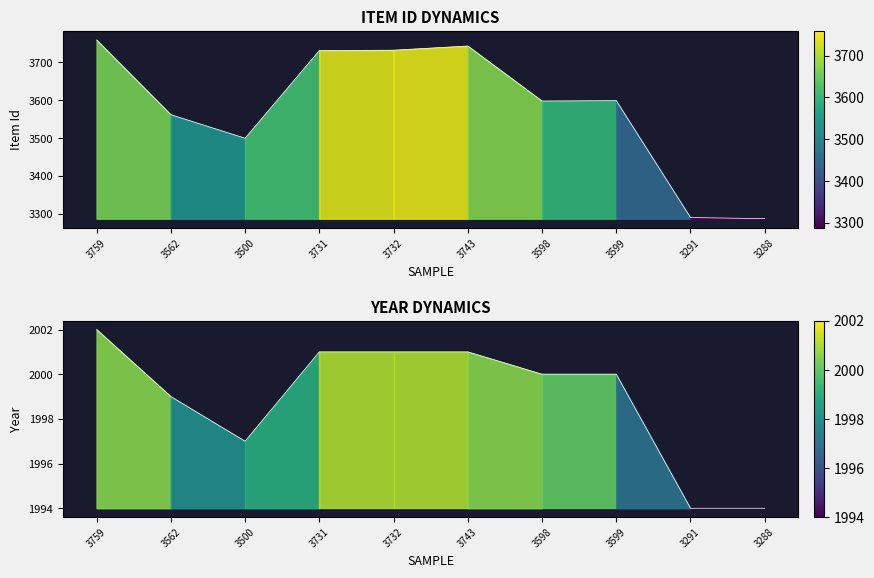

Where is Year nearest to the value 1998?

3562